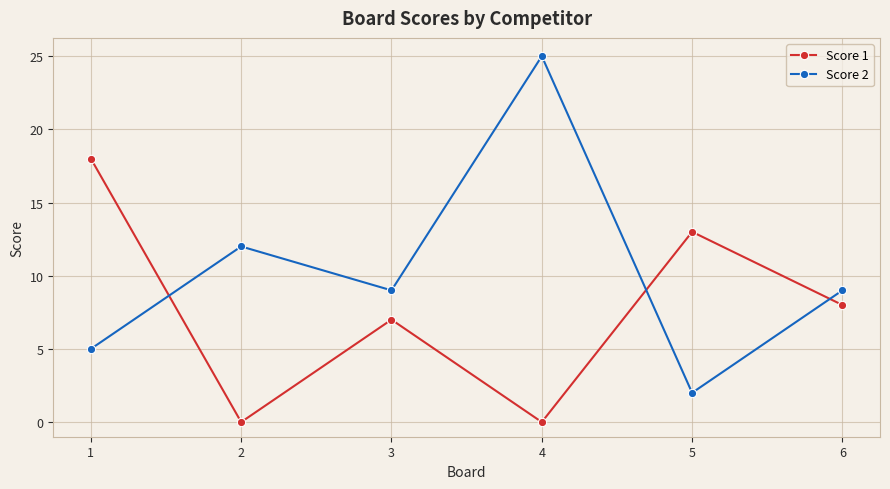

What are all the series names shown in the legend?

Score 1, Score 2